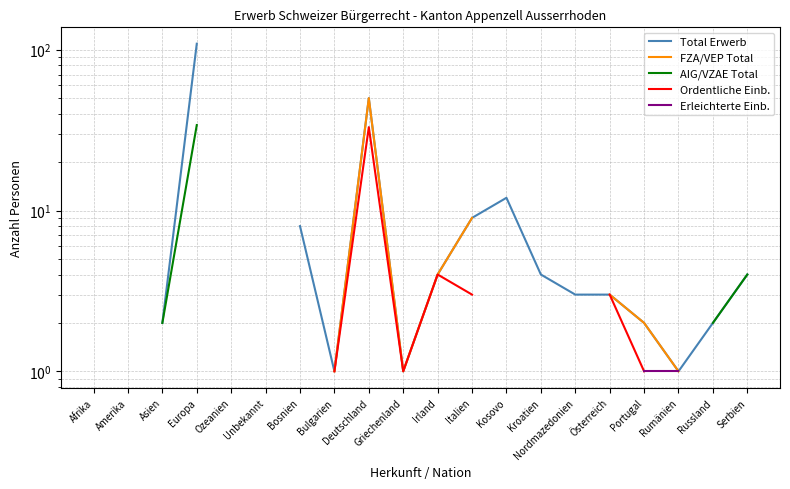

Is the value of Total Erwerb at Unbekannt greater than the value of AIG/VZAE Total at Griechenland?

No